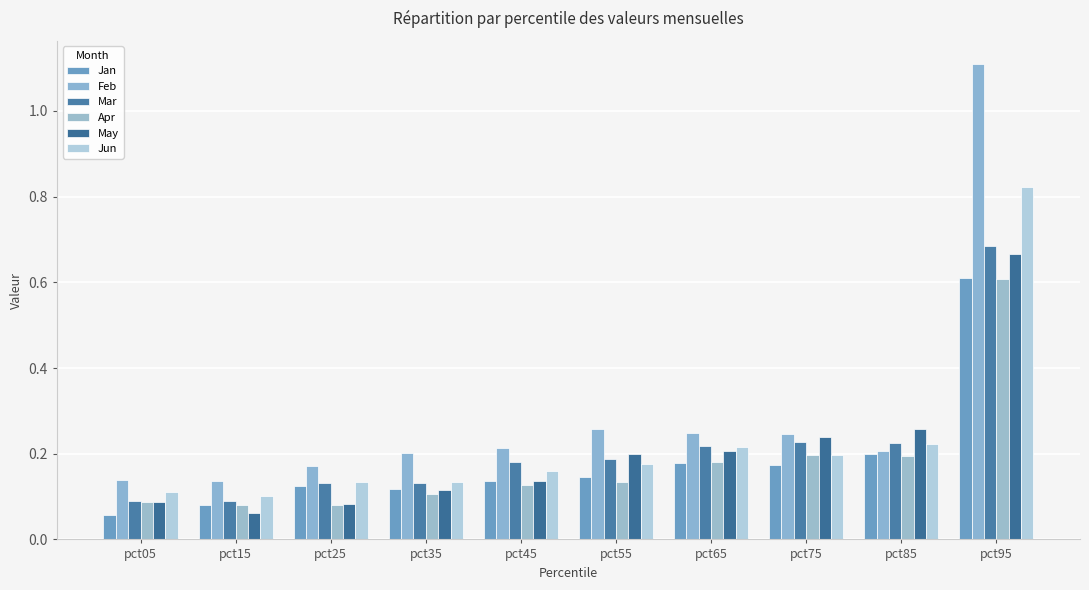

Which category has the highest value in the May series?

pct95